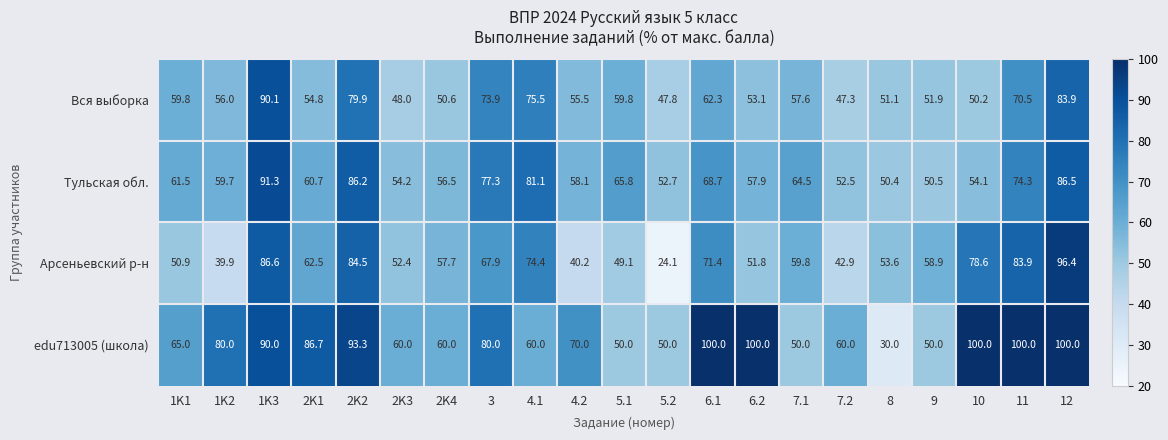

At which category does the chart reach its minimum across all series?

5.2